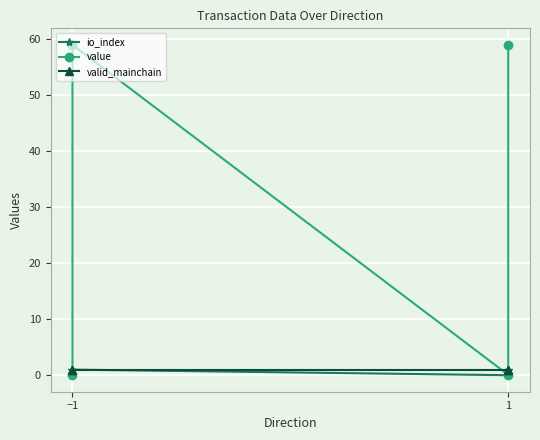

True or false: value has more than 1 points higher than both neighbors.

False